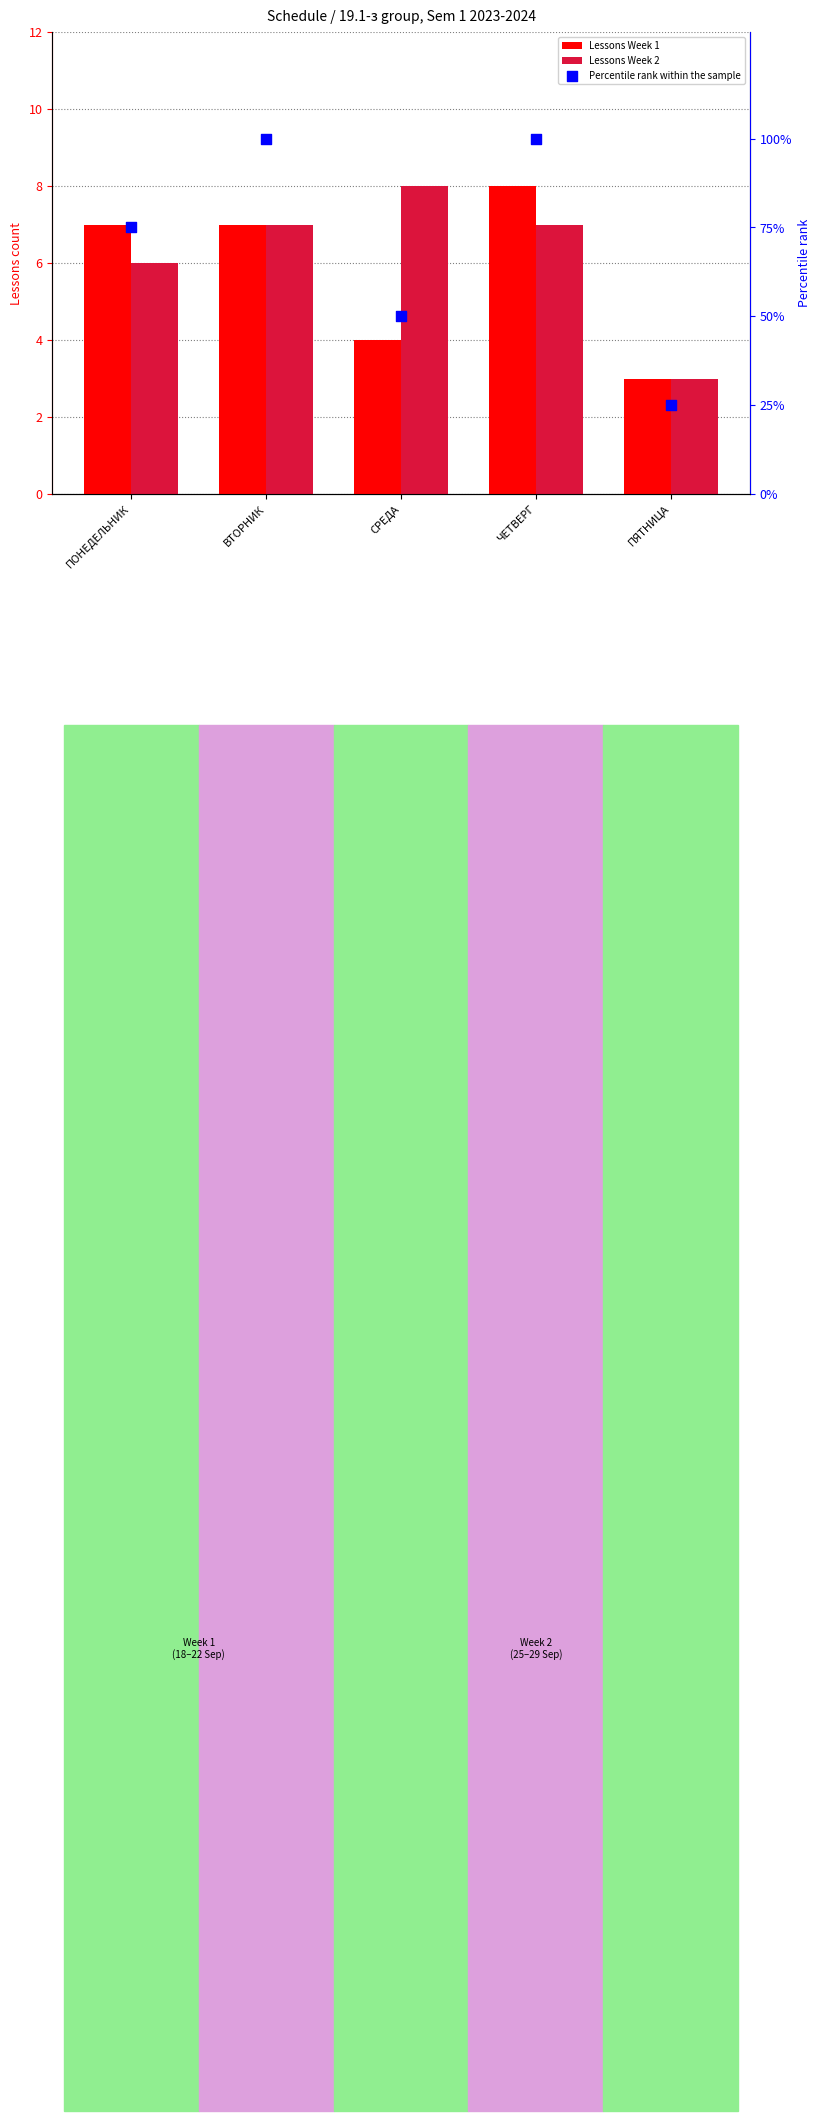

At how many categories does at least one series exceed 19?

5